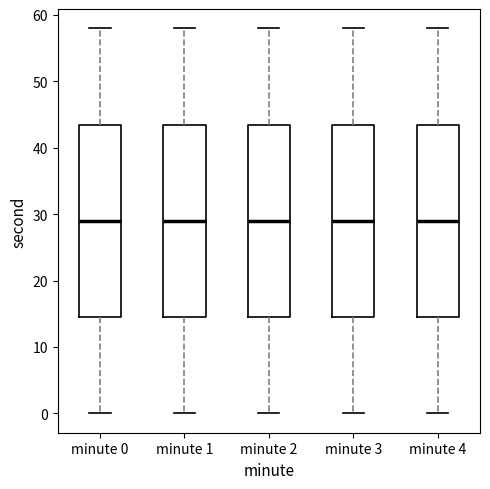

Reading left to right, read every box against the y-axis: the position of its median line, the range the box covers, and the ends of its whiskers. The values are not printed on the chart, so give them approximately, as read against the axis.

minute 0: median 29, box 15 to 44, whiskers 0 to 58
minute 1: median 29, box 15 to 44, whiskers 0 to 58
minute 2: median 29, box 15 to 44, whiskers 0 to 58
minute 3: median 29, box 15 to 44, whiskers 0 to 58
minute 4: median 29, box 15 to 44, whiskers 0 to 58